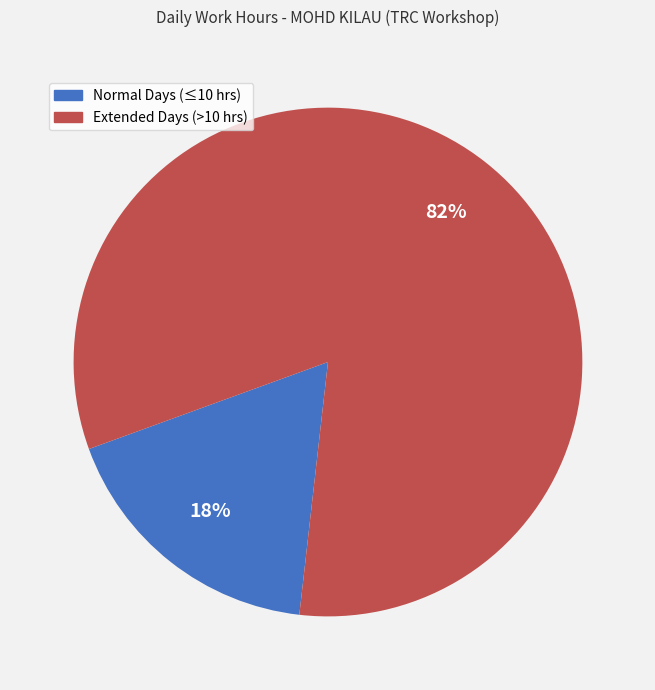

Is there a majority slice in this chart?

Yes